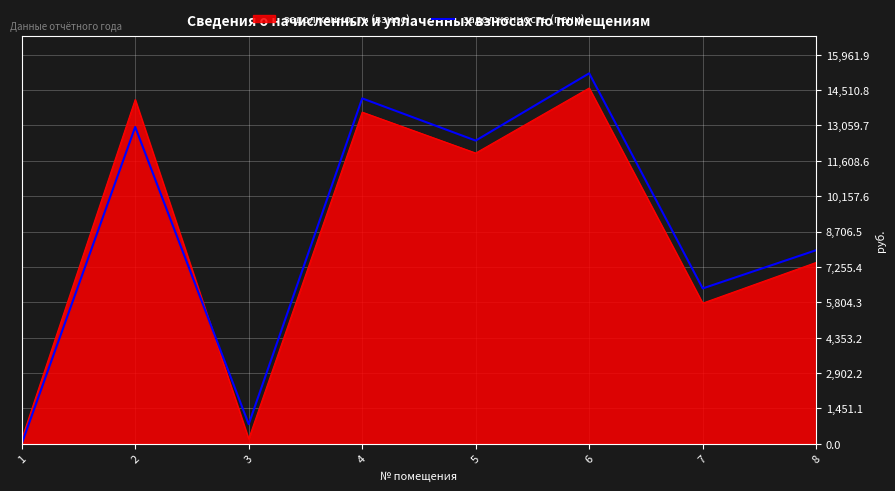

What is the difference between the second highest and second lowest values in the задолженность (пени) series?

13368.5